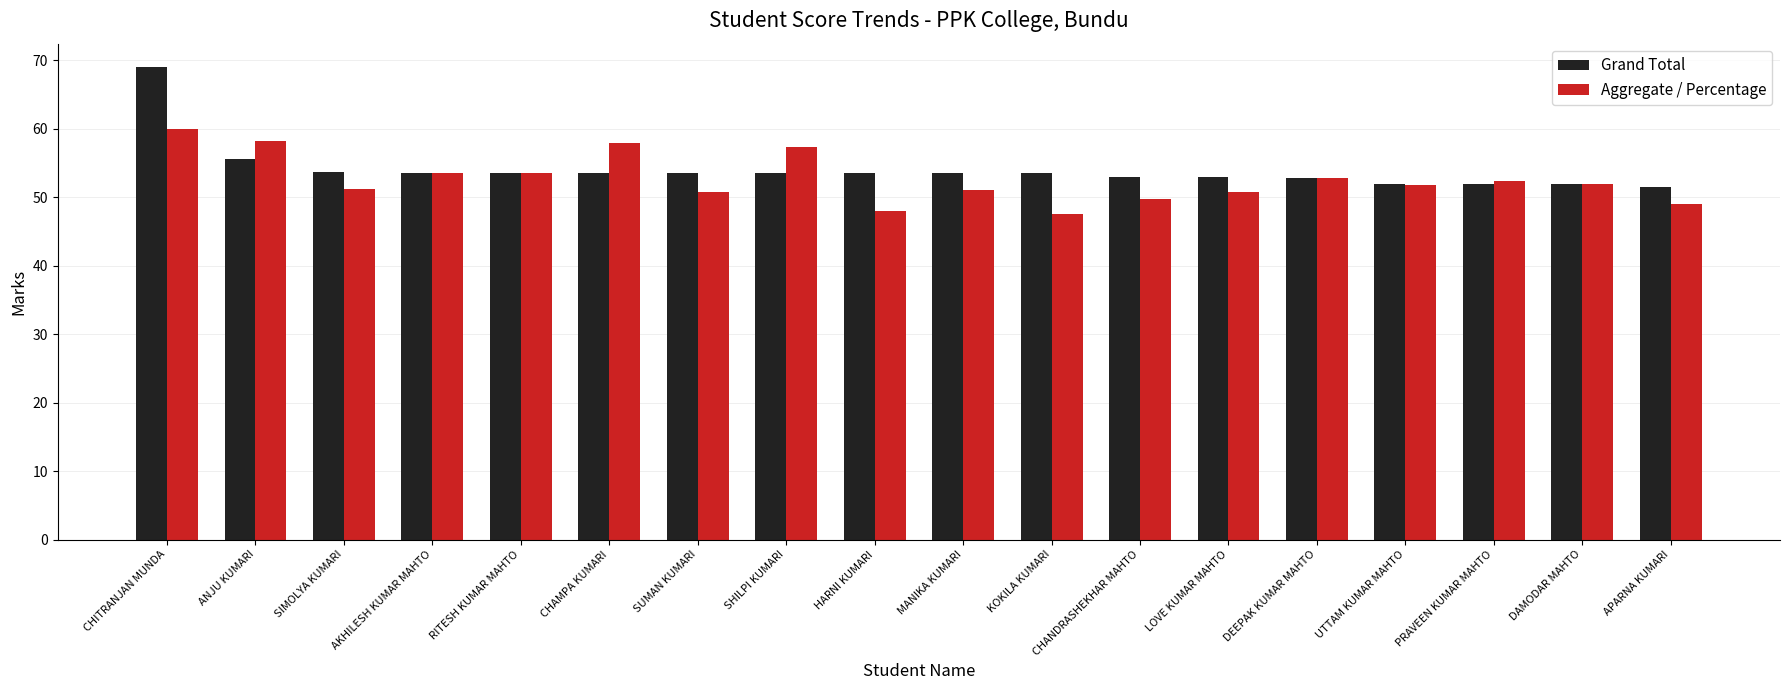

What is the total value across all series at APARNA KUMARI?

100.5